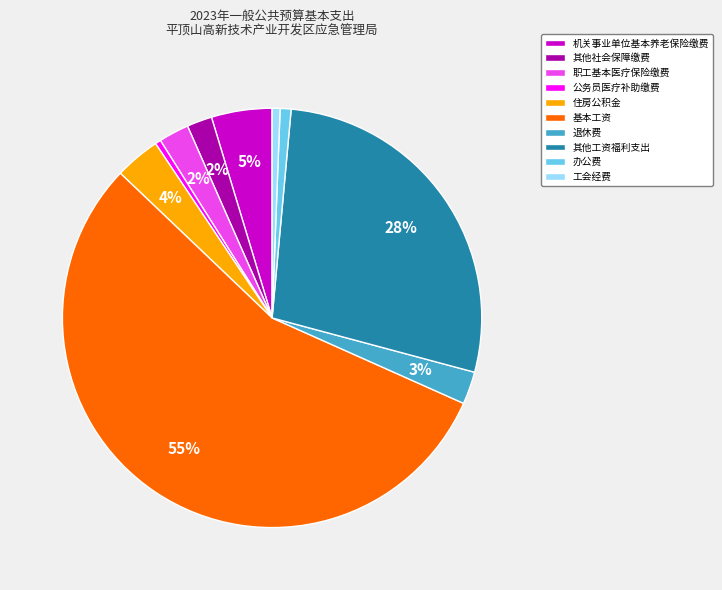

Between 职工基本医疗保险缴费 and 办公费, which is larger?

职工基本医疗保险缴费